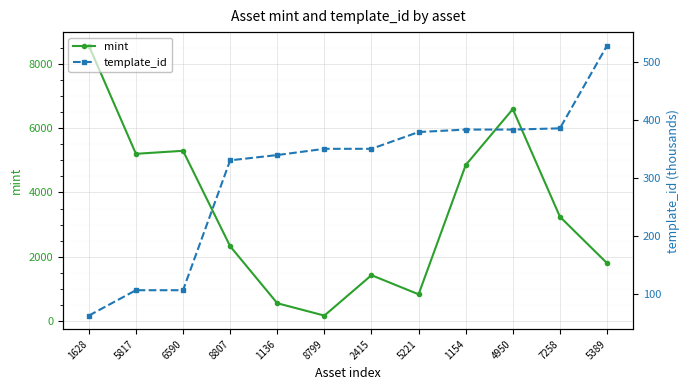

What is the label of the 3rd point from the left?

6590